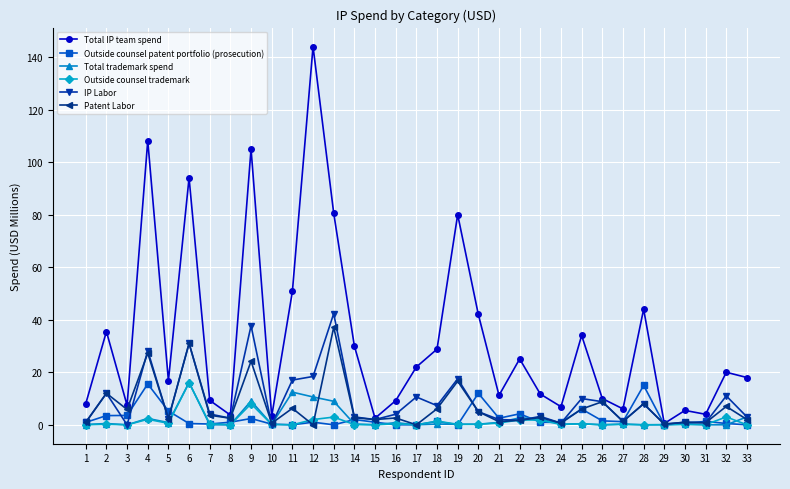

The IP Labor series shows 3.0 at 14. True or false?

True